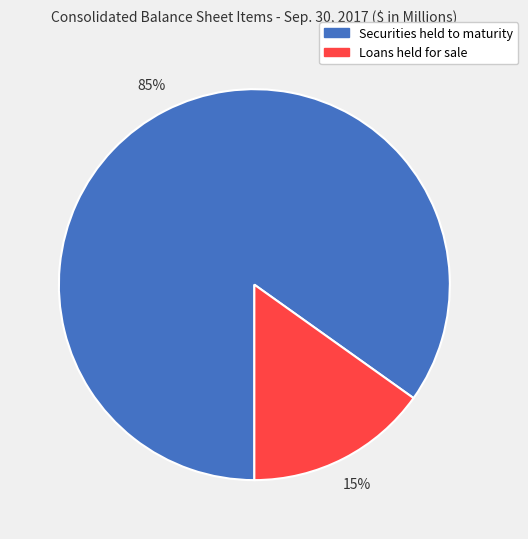

The Securities held to maturity slice represents 90% of the pie. True or false?

False